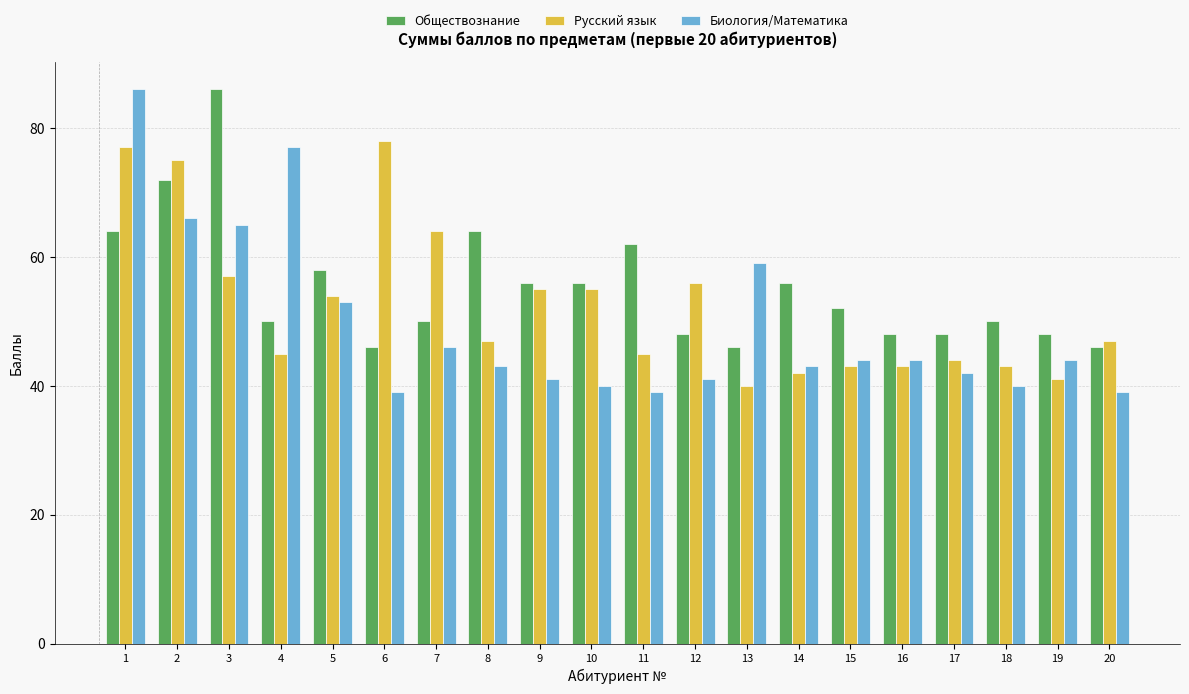

The value of Русский язык at 19 is 68. True or false?

False